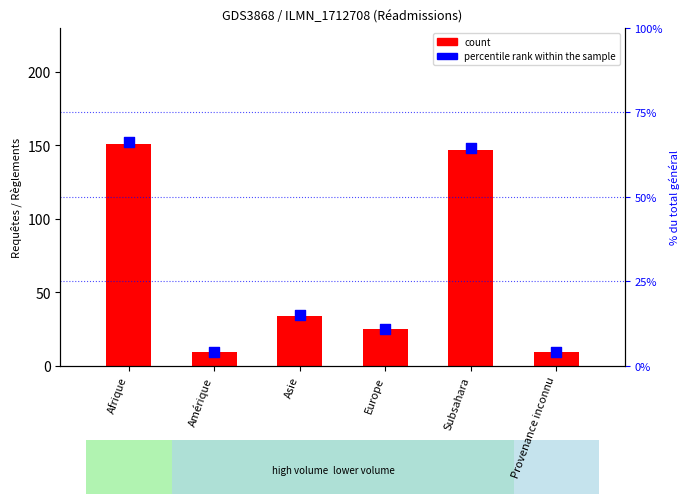

At which category is the sum across all series the highest?

Afrique